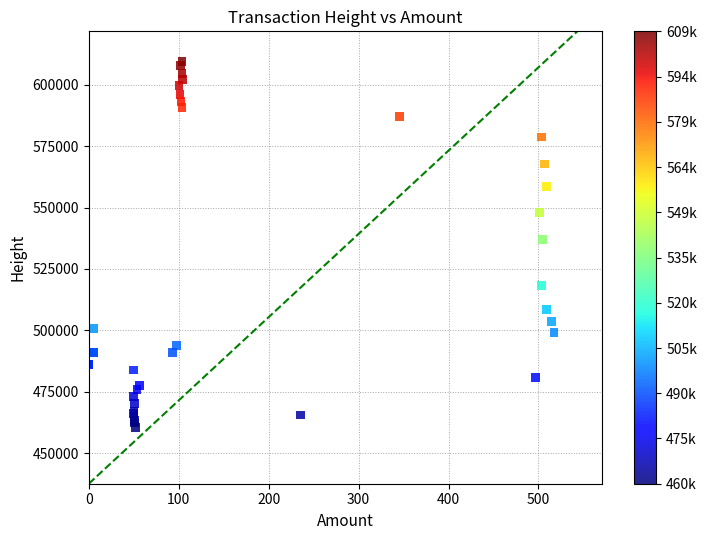

What Y value in the scatter plot is closest to 535086?

536954